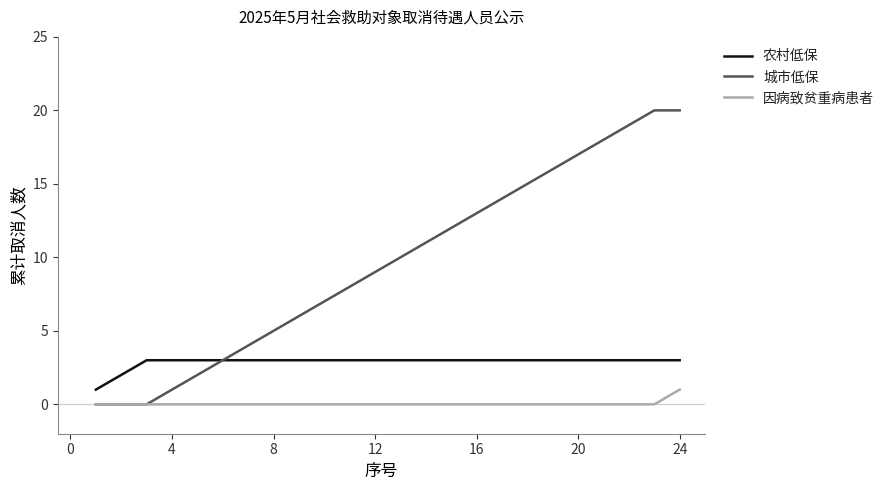

Rank the series by their maximum value, from highest to lowest.

城市低保, 农村低保, 因病致贫重病患者